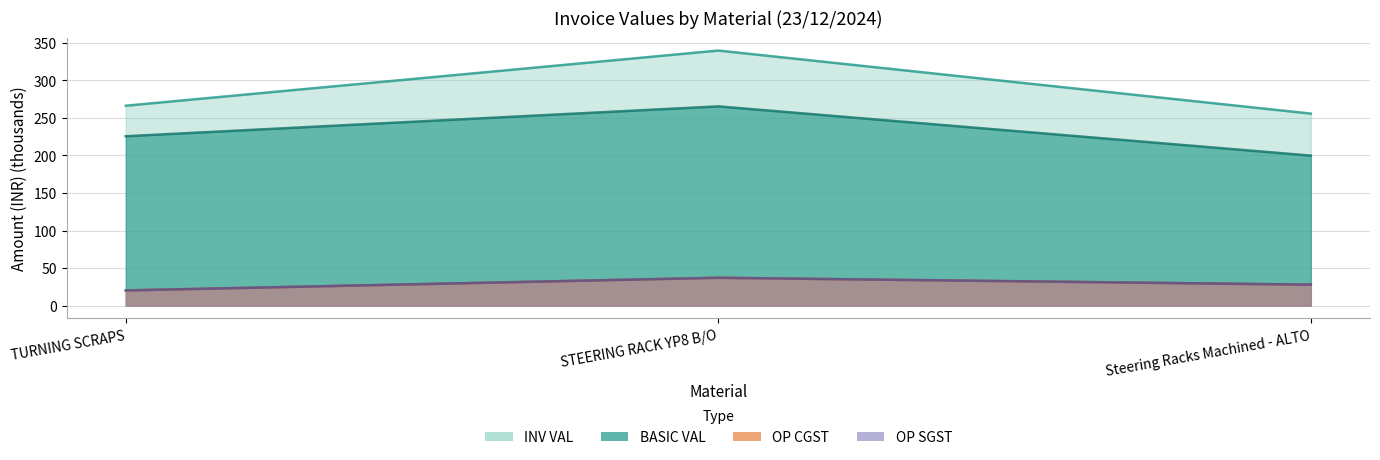

Which category has the highest value in the OP CGST series?

STEERING RACK YP8 B/O